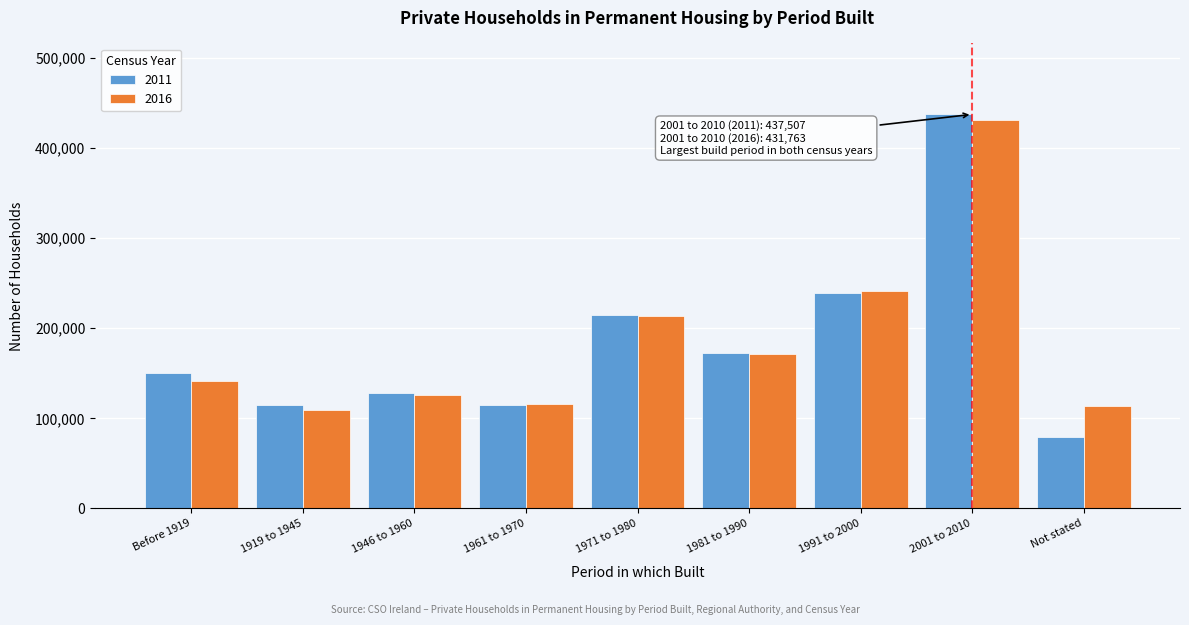

The value of 2011 at 1946 to 1960 is 43075. True or false?

False